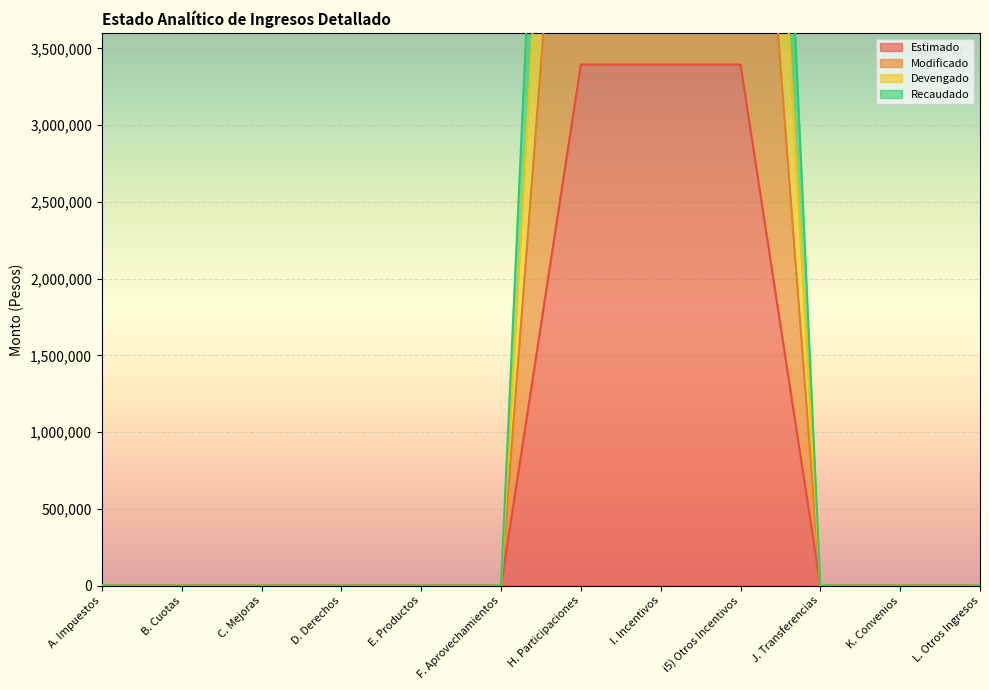

How many values in the Recaudado series exceed 0?

3